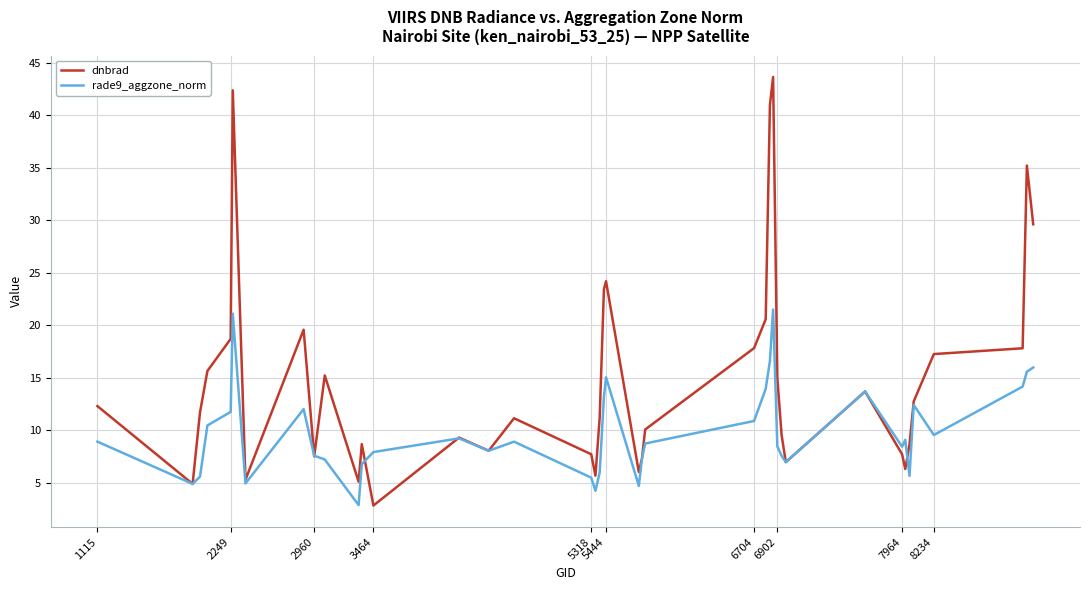

What is the maximum value for rade9_aggzone_norm?

21.5